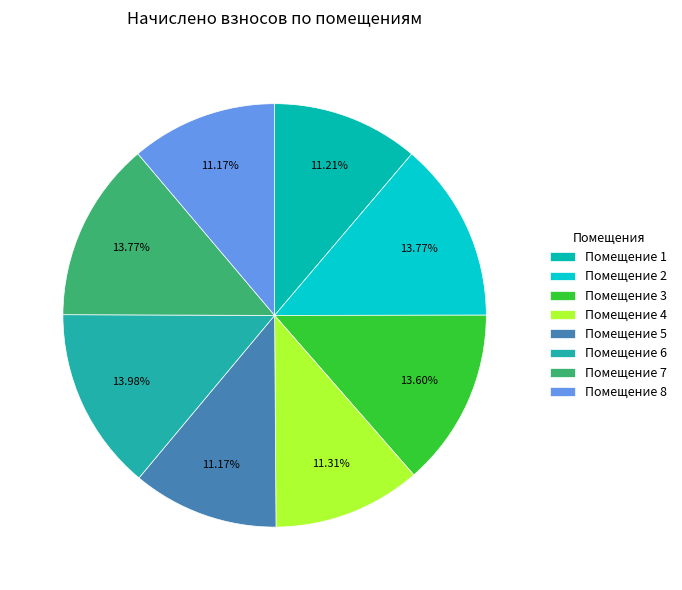

Rank the categories by value from lowest to highest.

5, 8, 1, 4, 3, 2, 7, 6